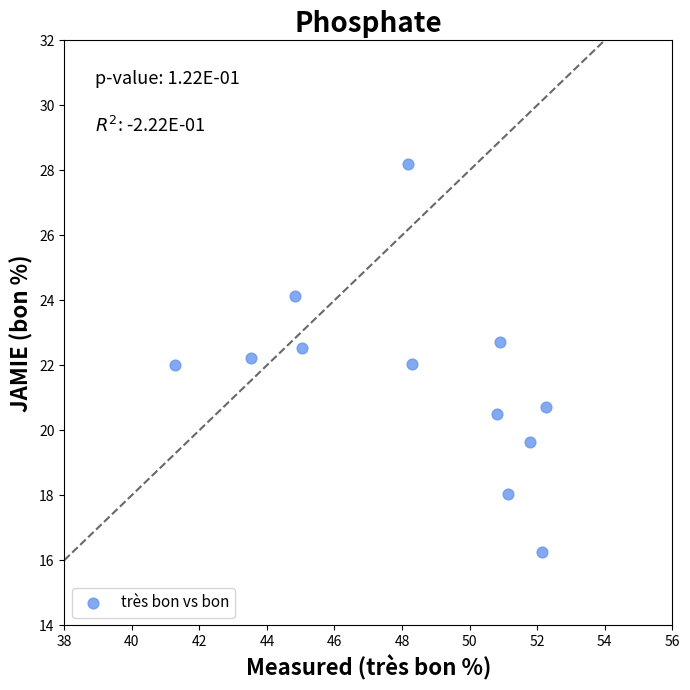

What is the average Y value?

21.6